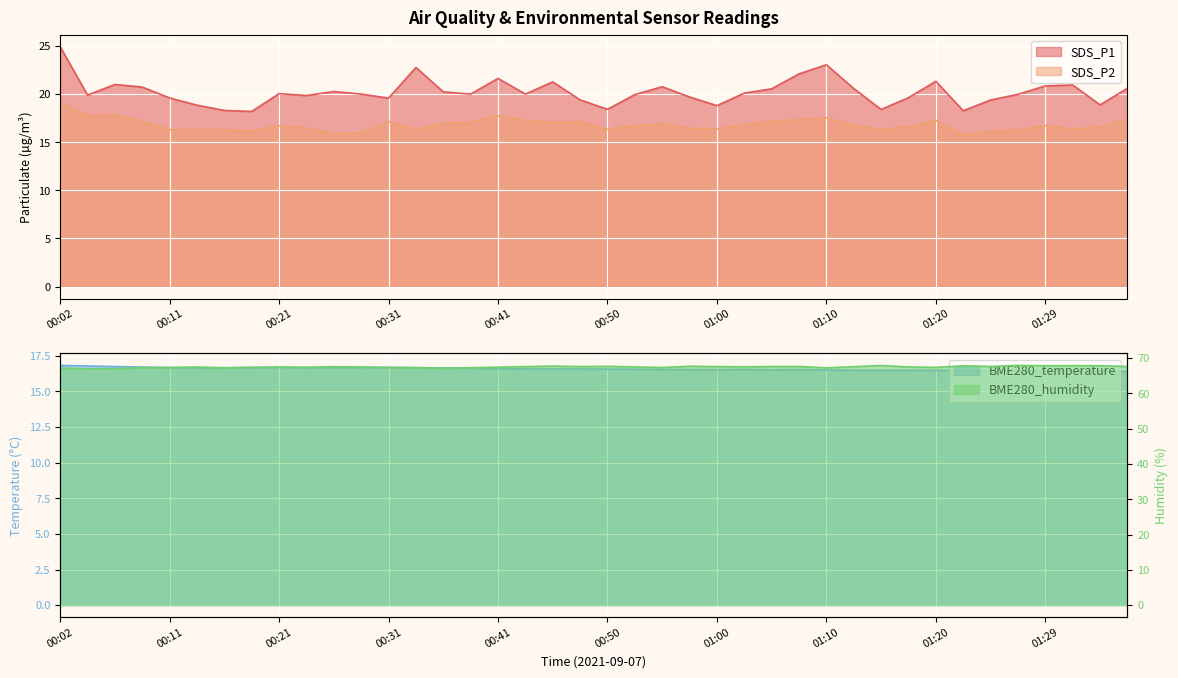

Which has a higher value, 01:29 or 00:09?

01:29